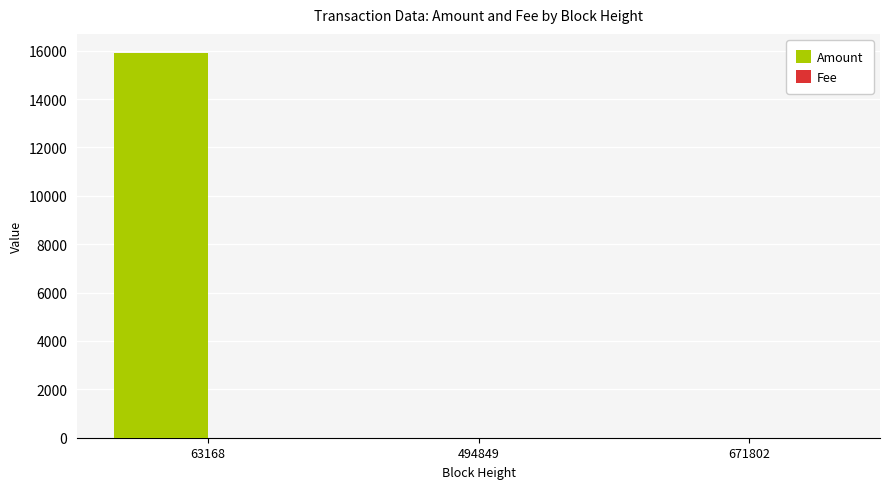

Between 63168 and 671802, which series saw the biggest shift?

Amount